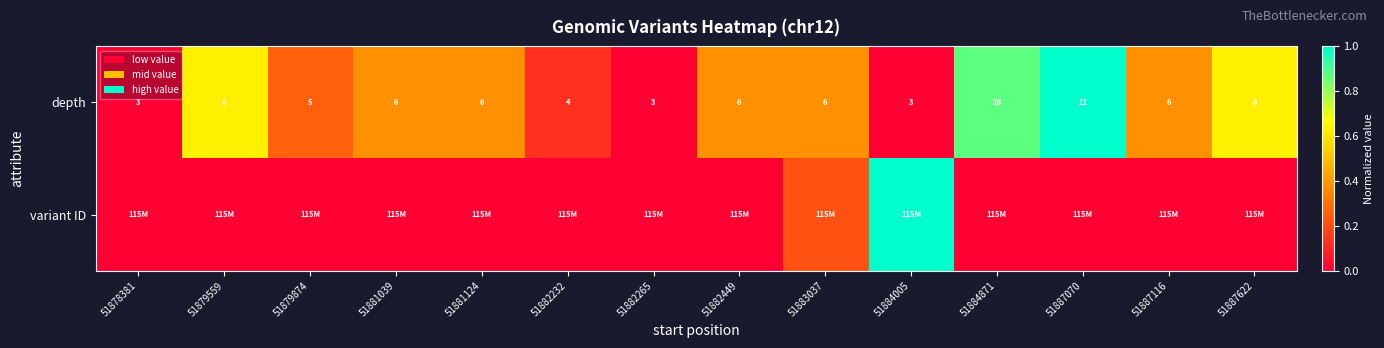

List the series in order of their peak value, lowest first.

depth, variant ID